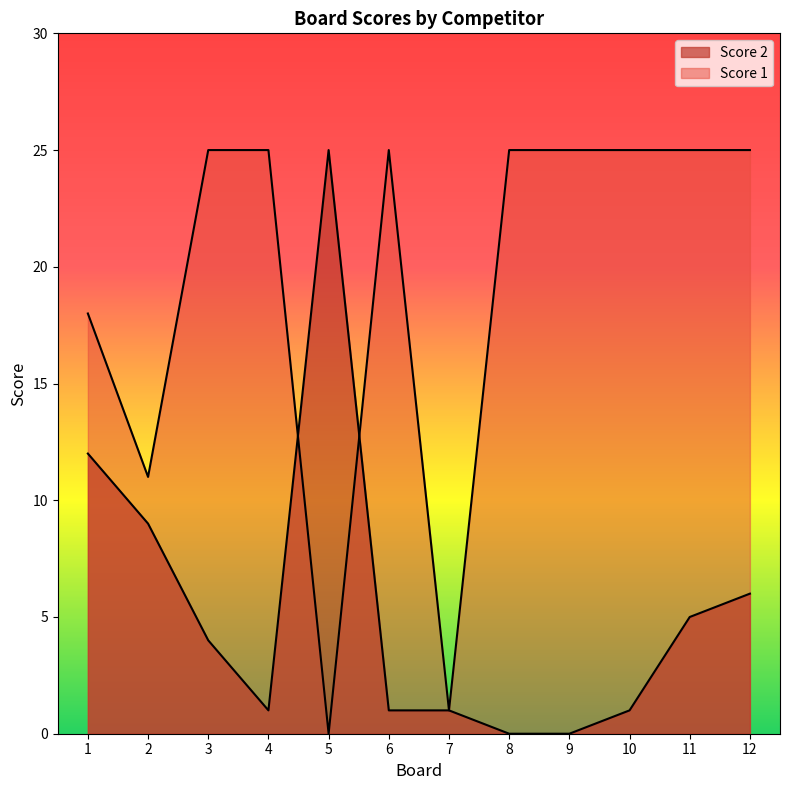

Reading right to left, what are all the values shown in this chart?

Score 2: 12=6	11=5	10=1	9=0	8=0	7=1	6=1	5=25	4=1	3=4	2=9	1=12
Score 1: 12=25	11=25	10=25	9=25	8=25	7=1	6=25	5=0	4=25	3=25	2=11	1=18